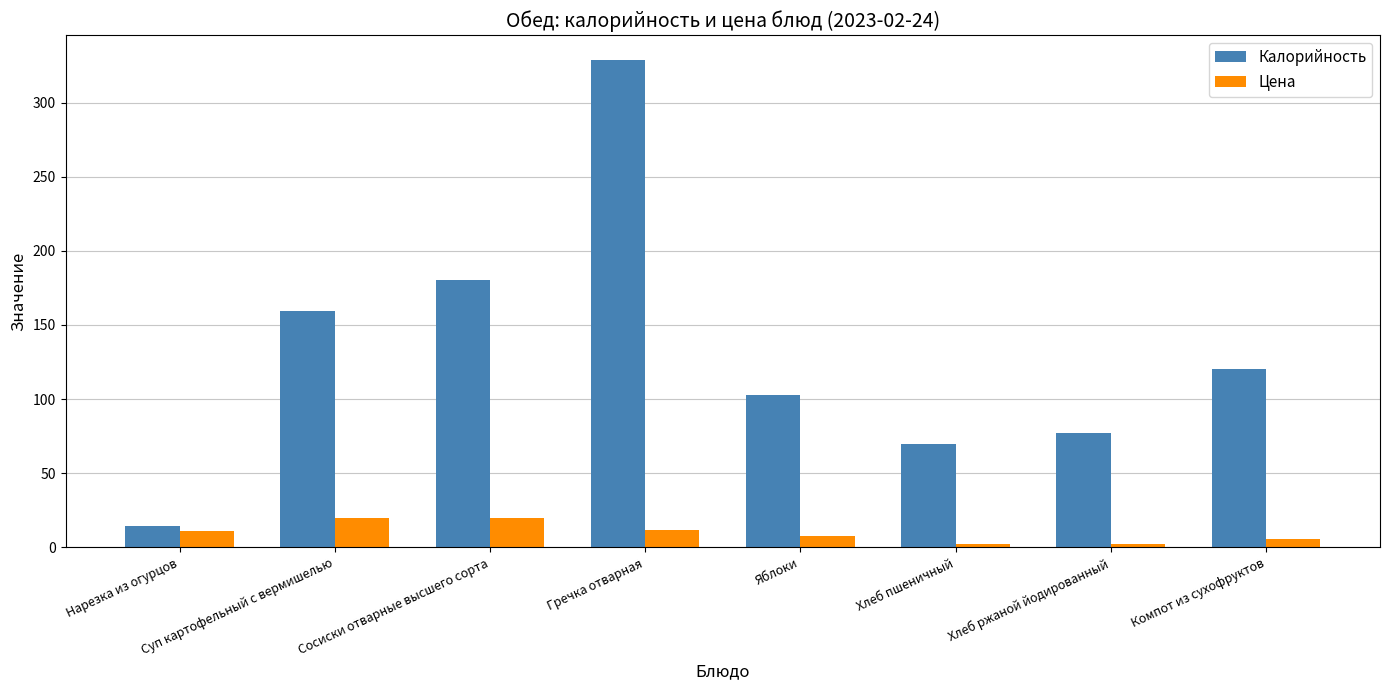

What is the difference between the highest and lowest values at Суп картофельный с вермишелью?

139.6